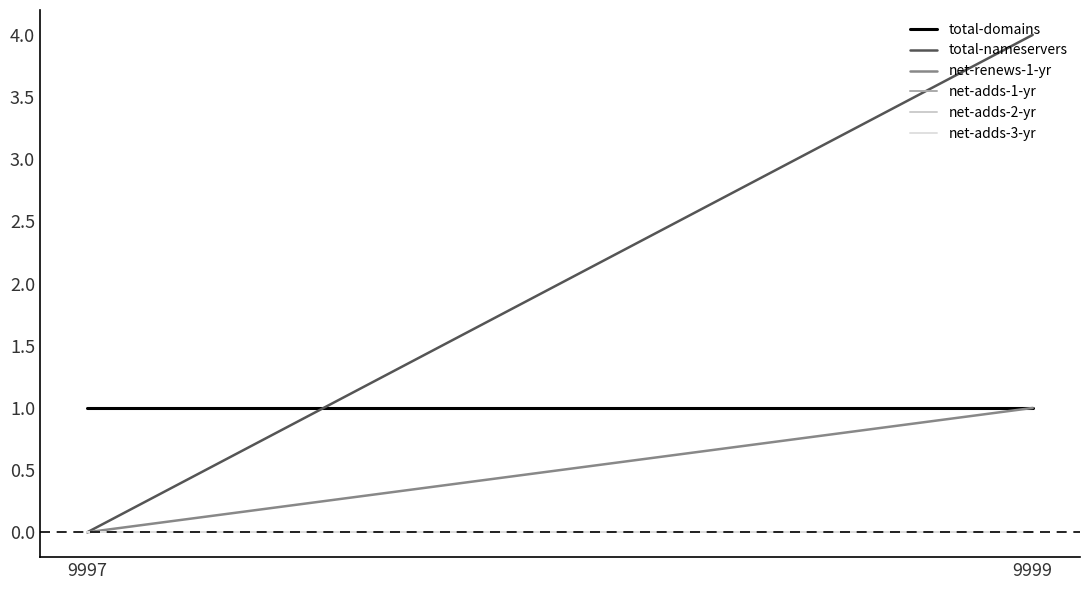

At which category is the sum across all series the highest?

9999